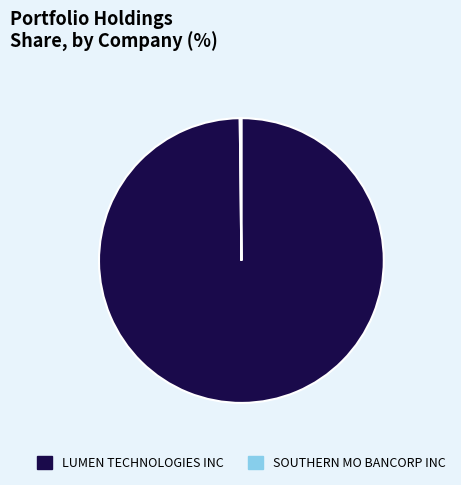

What is the largest slice in the pie chart?

LUMEN TECHNOLOGIES INC